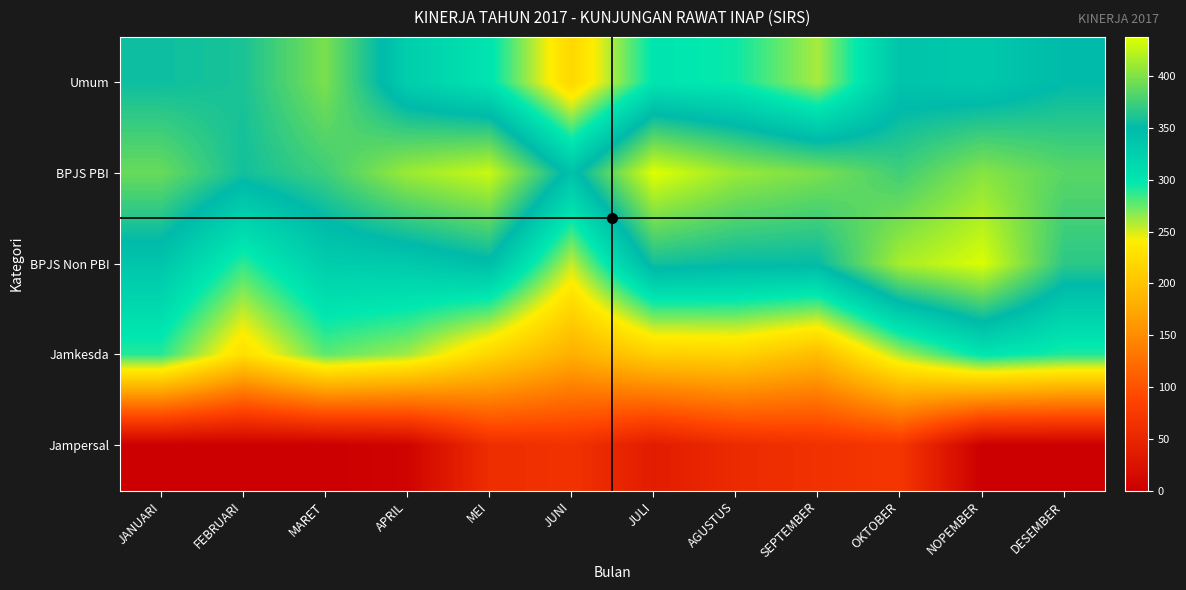

How many series are shown in this chart?

5